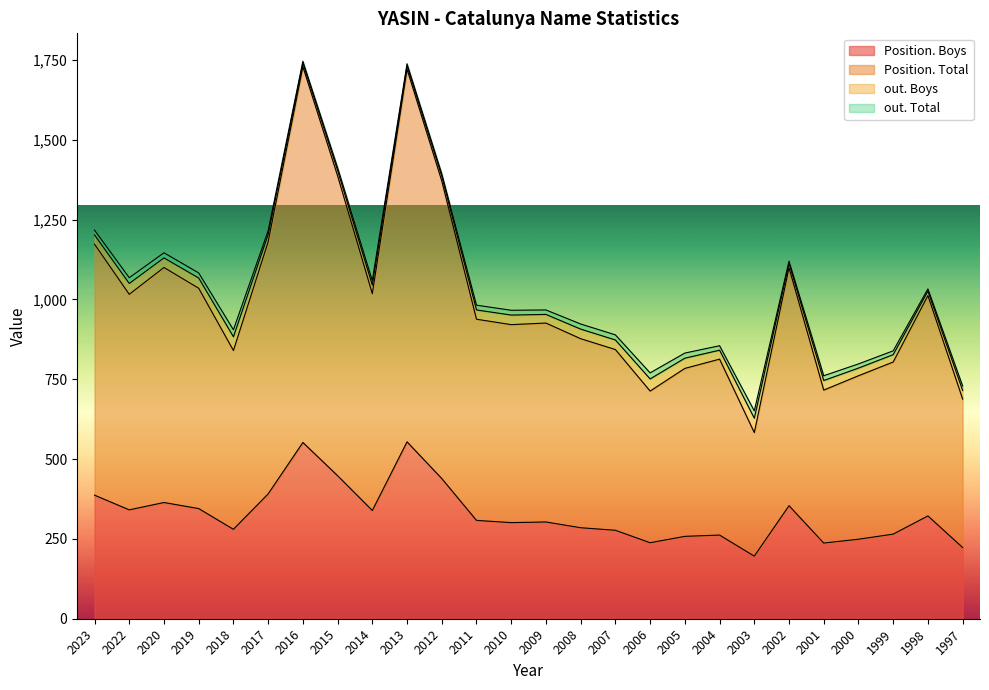

What is the highest value of the Position. Boys series?

554